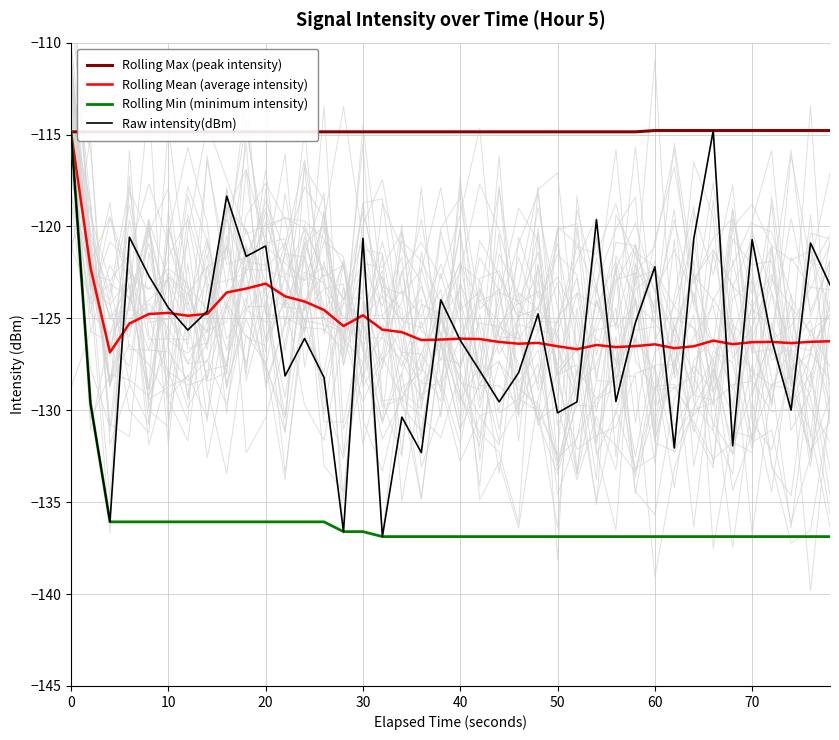

True or false: Rolling Min (minimum intensity) and Rolling Max (peak intensity) cross at least once.

False